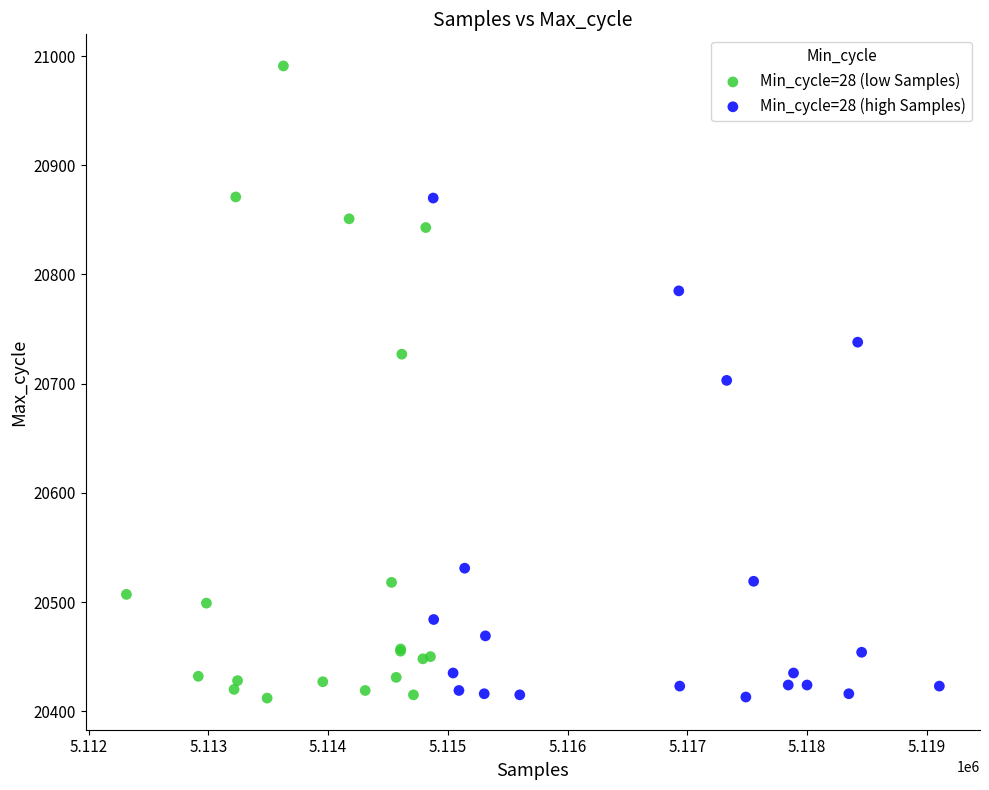

Which series has the largest Y range (max minus min)?

Min_cycle=28 (low Samples)